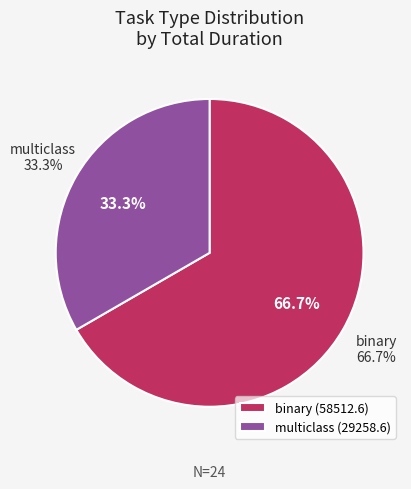

Is 15 the majority of the pie?

No